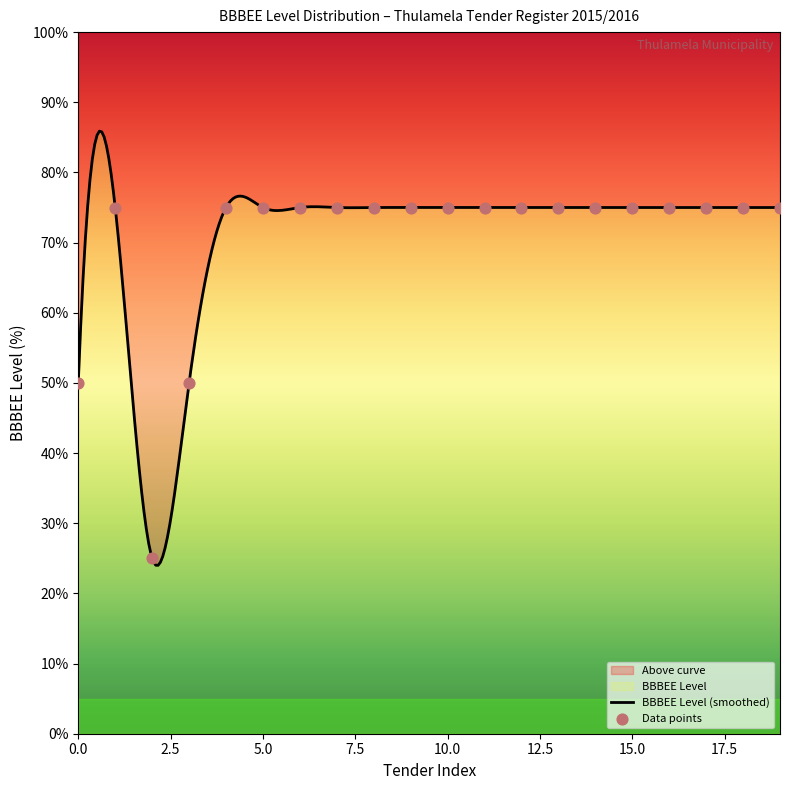

Approximately how many times larger is the value at 07/2015 compared to 07/2015?

1.0